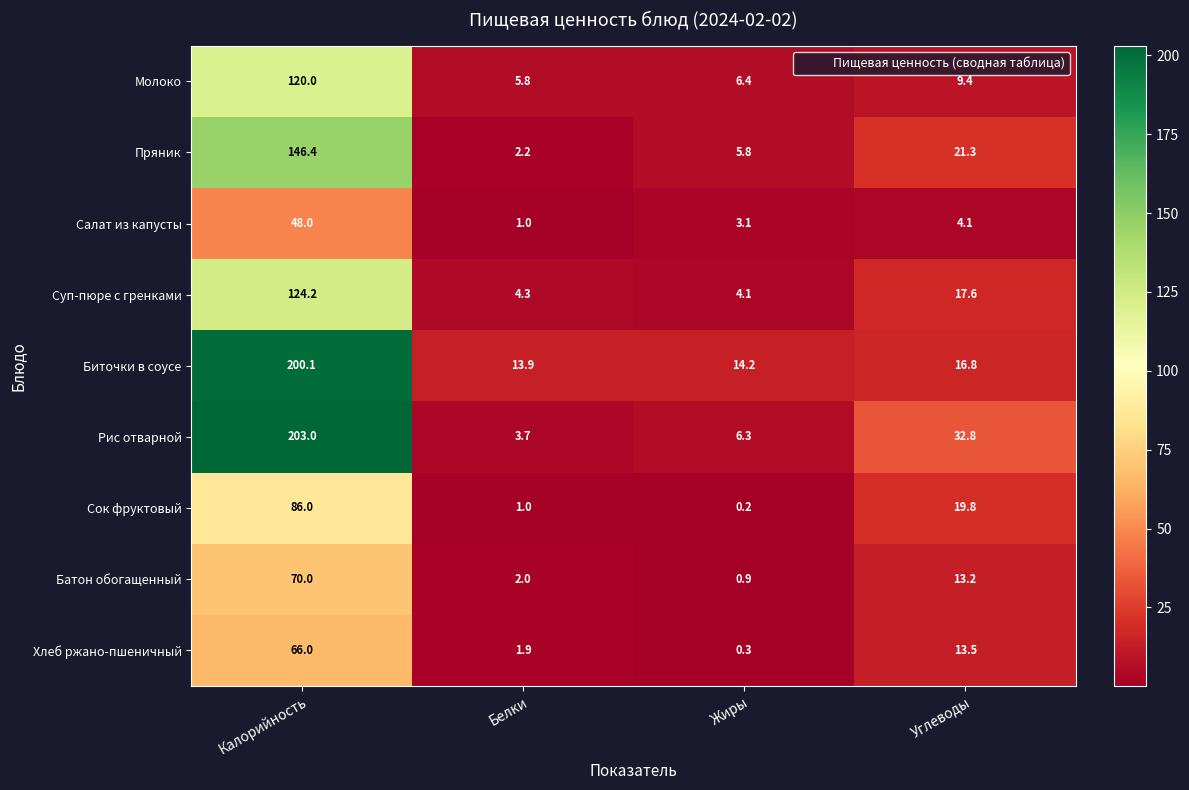

Read the Пряник value at Жиры.

5.8